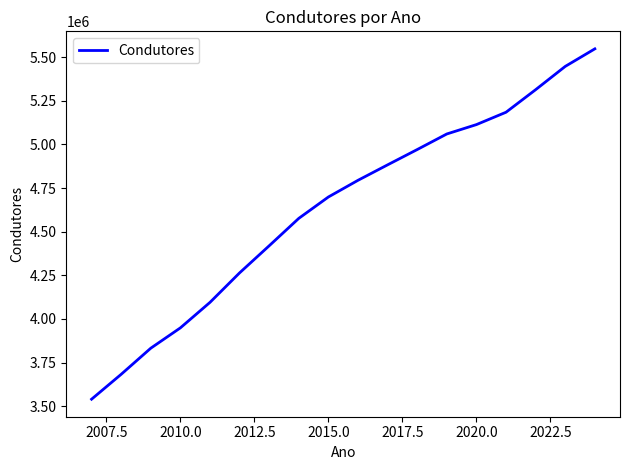

What is the smallest value displayed?

3539613